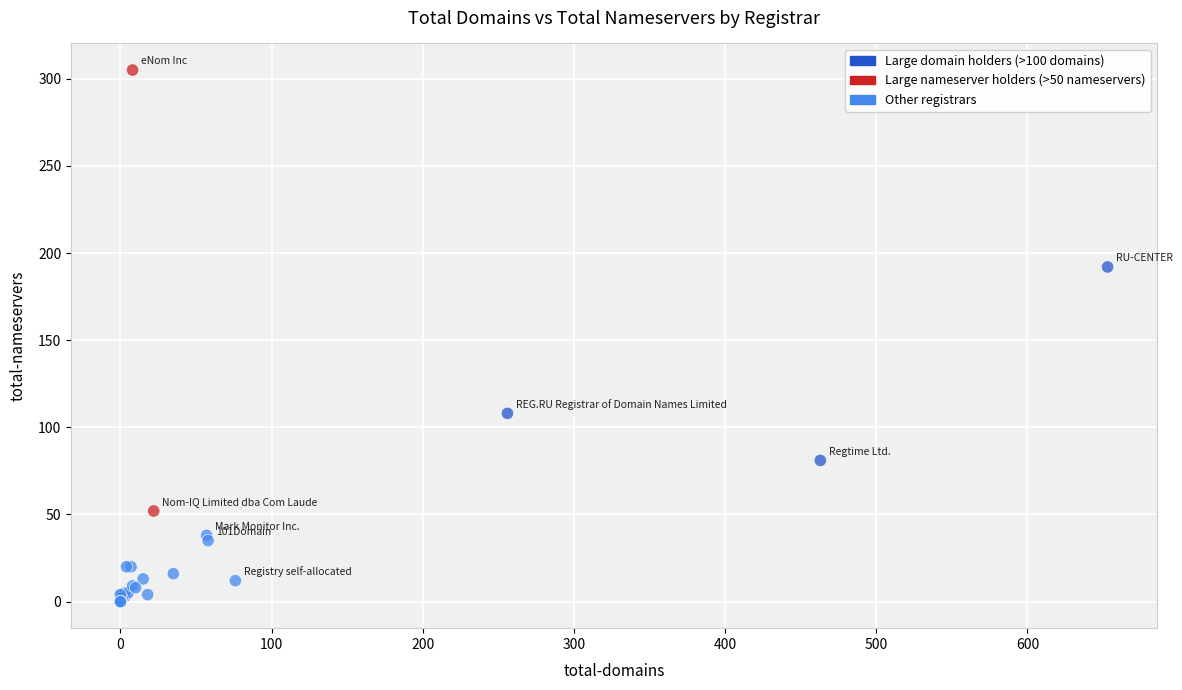

What Y value in the scatter plot is closest to 152?

192